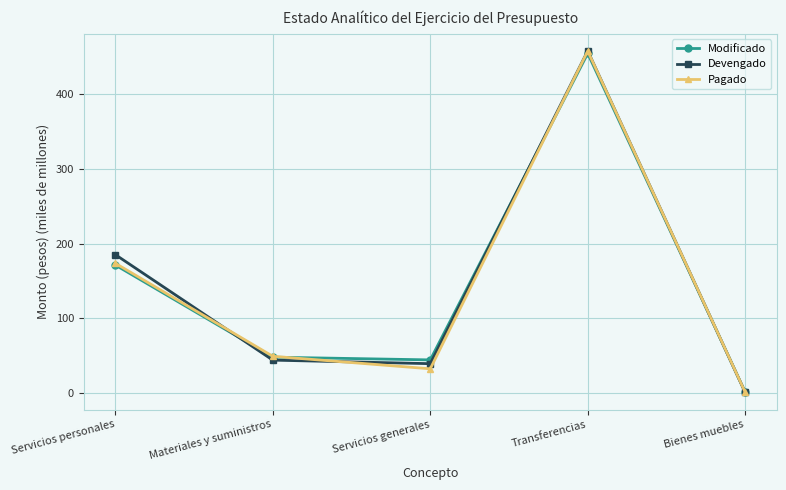

Between Servicios personales and Servicios generales, which series saw the biggest shift?

Devengado